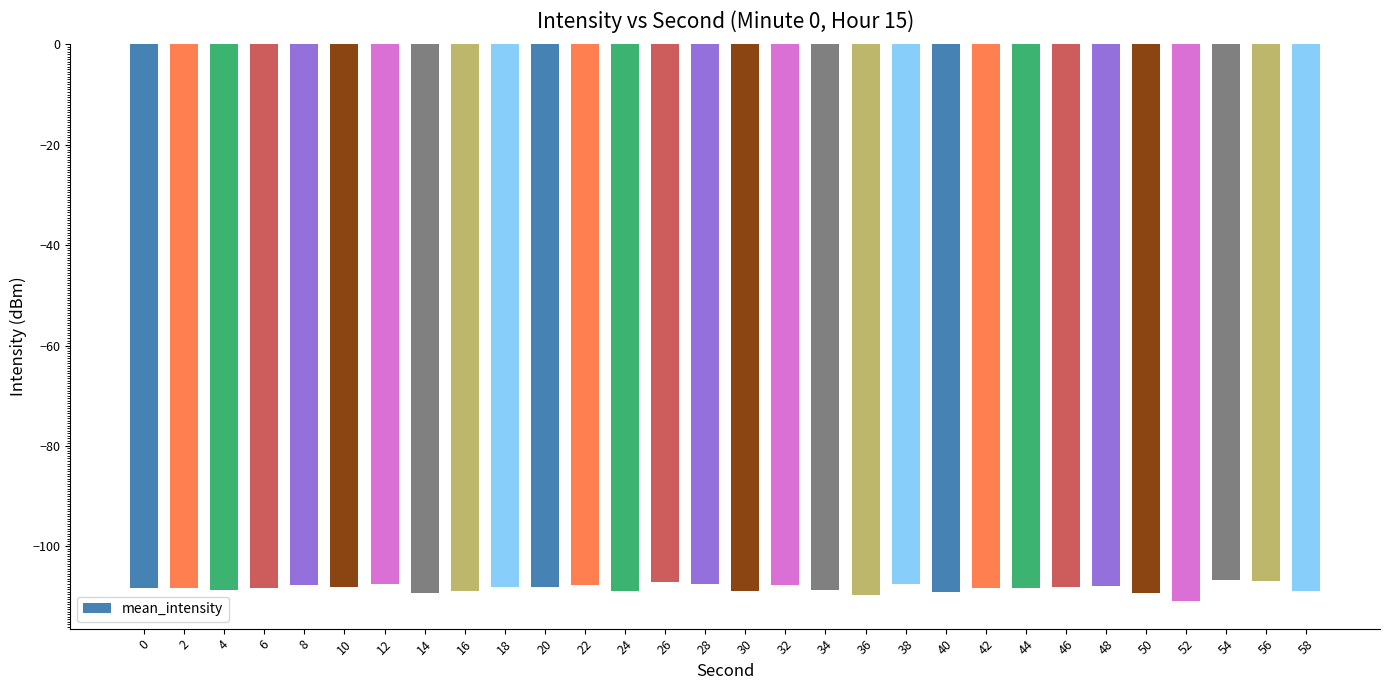

What is the difference between the maximum and second lowest values?

2.8